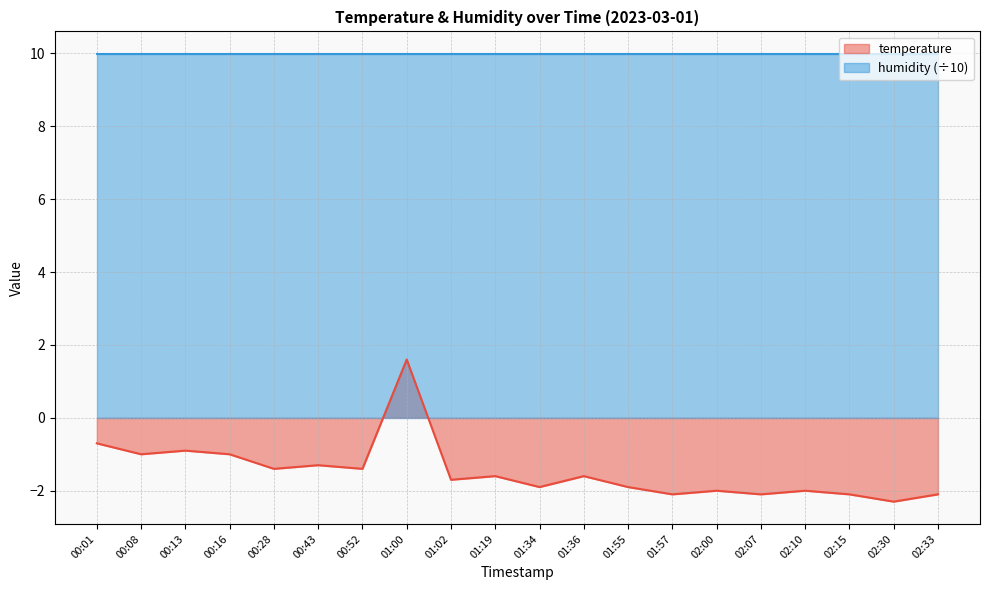

What is the sum of all values?

-29.5